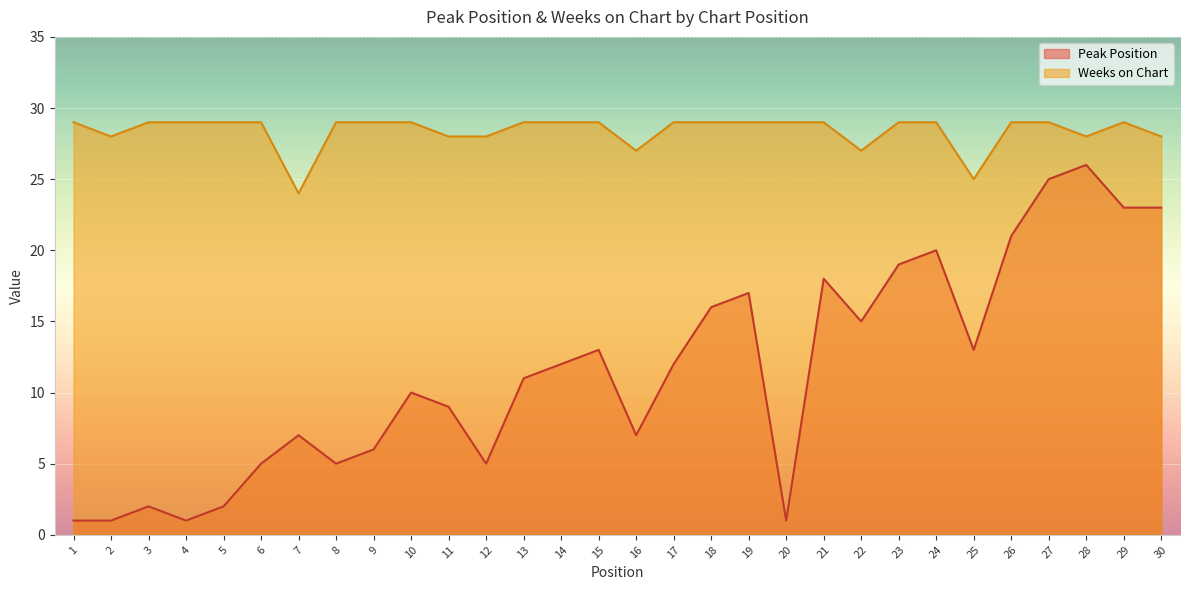

Is the value of Weeks on Chart at 2 greater than the value of Peak Position at 9?

Yes